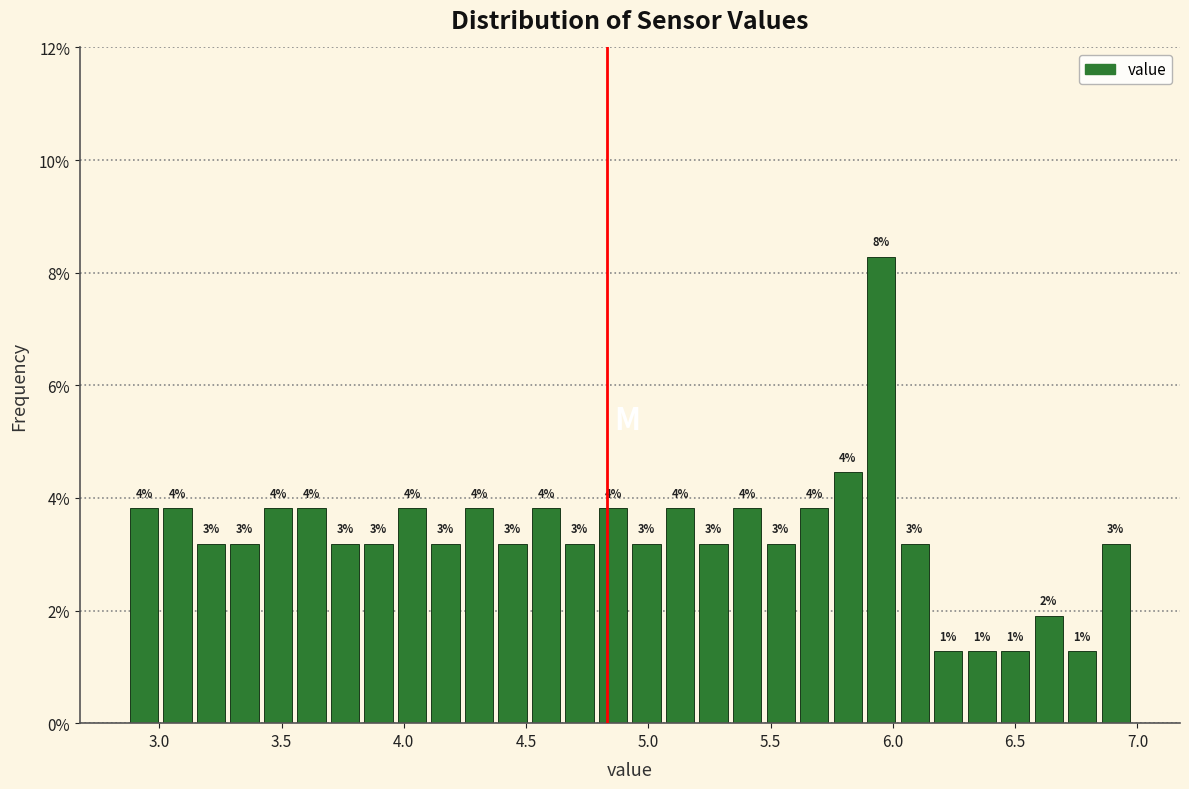

Read against the x-axis, roughly where is the centre of the tallest bar?

5.95